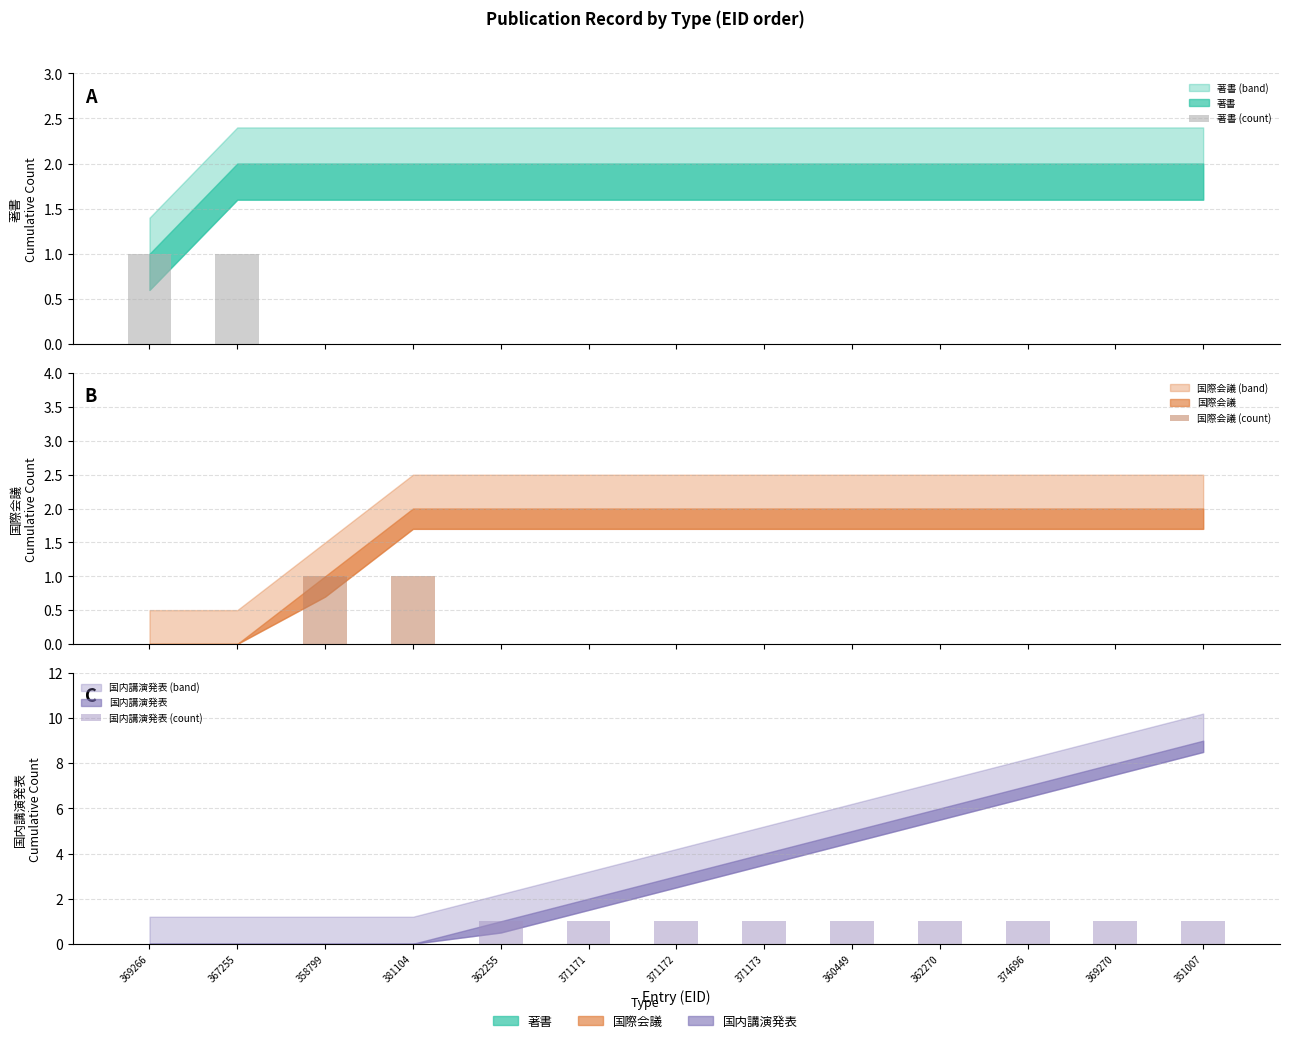

Does the chart contain stacked bars?

No